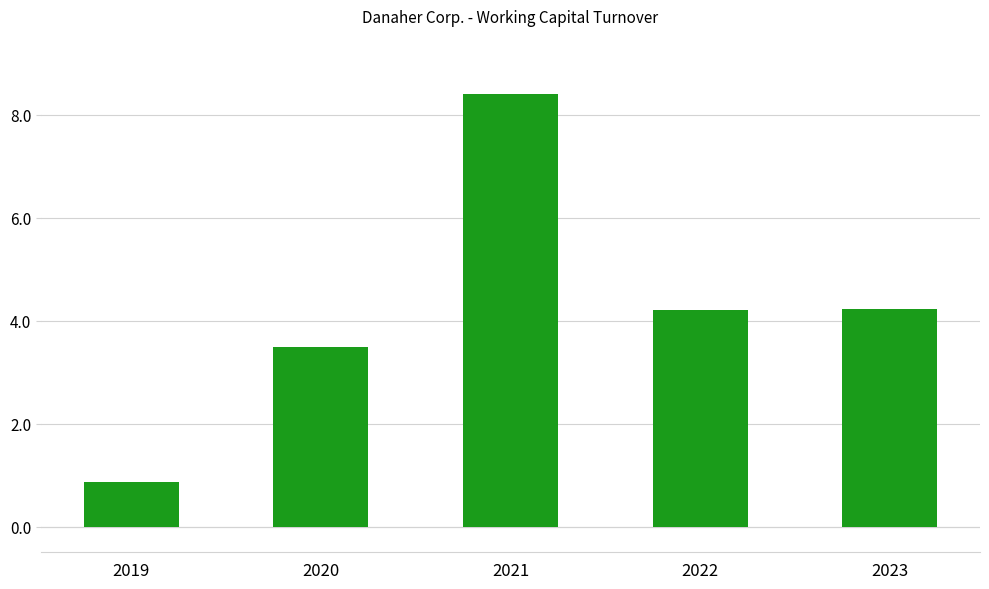

What is the difference between the values at 2020 and 2019?

2.6